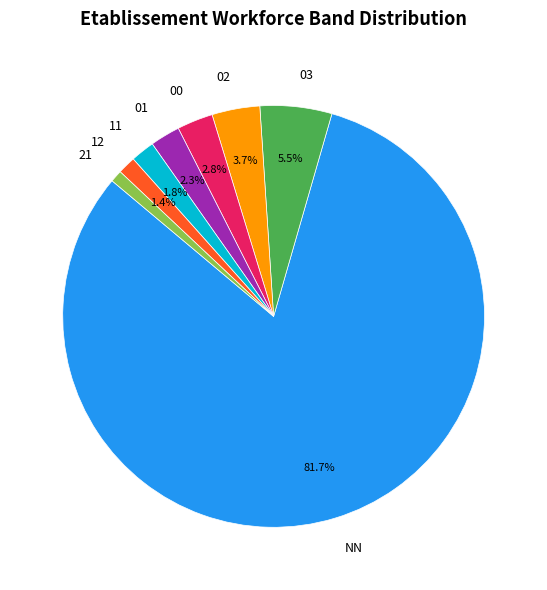

Which slice is the largest?

NN